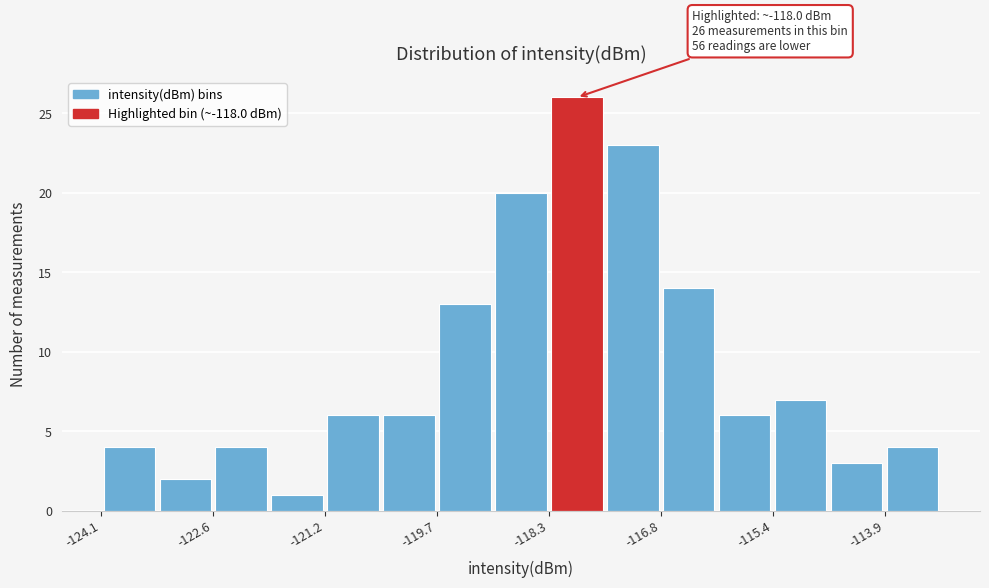

Around what value on the x-axis is the tallest bar? Give the approximate position of its centre, as read against the axis.

-118.0